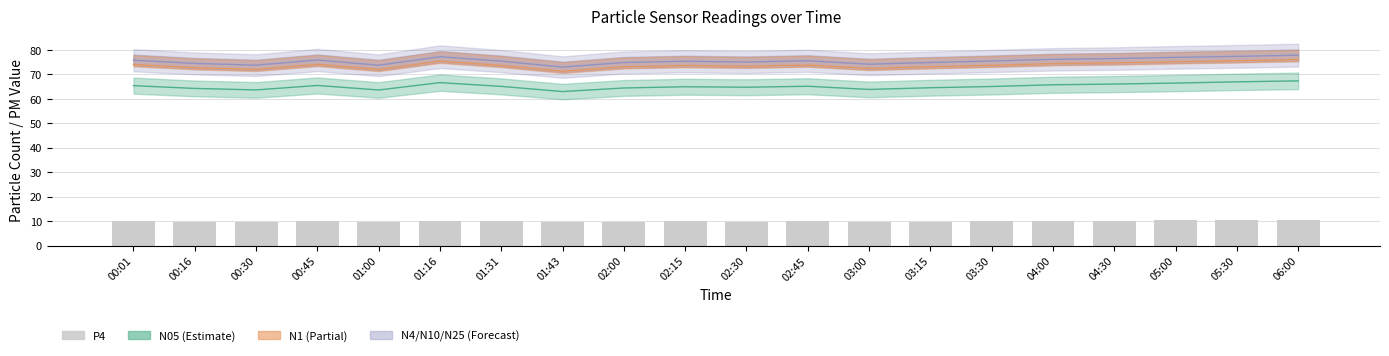

Which label corresponds to the smallest value in the chart?

01:43